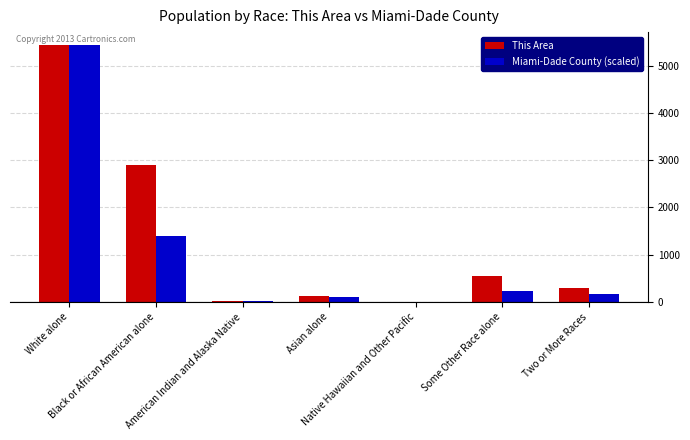

Which series has the largest total across all categories?

This Area